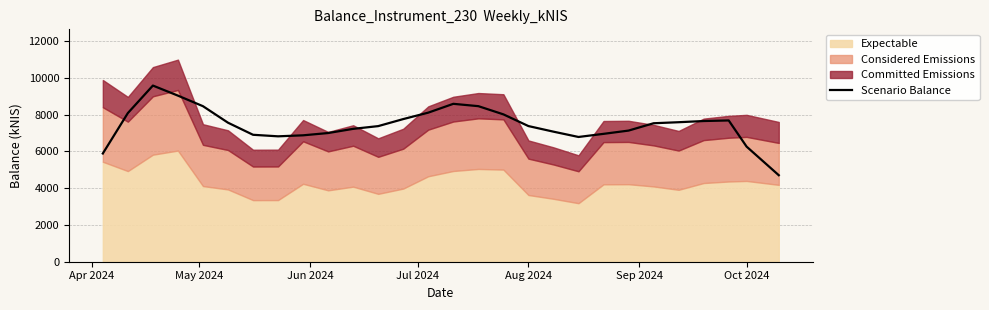

Approximately how many times larger is the value at Jul 2024 compared to Aug 2024?

1.1